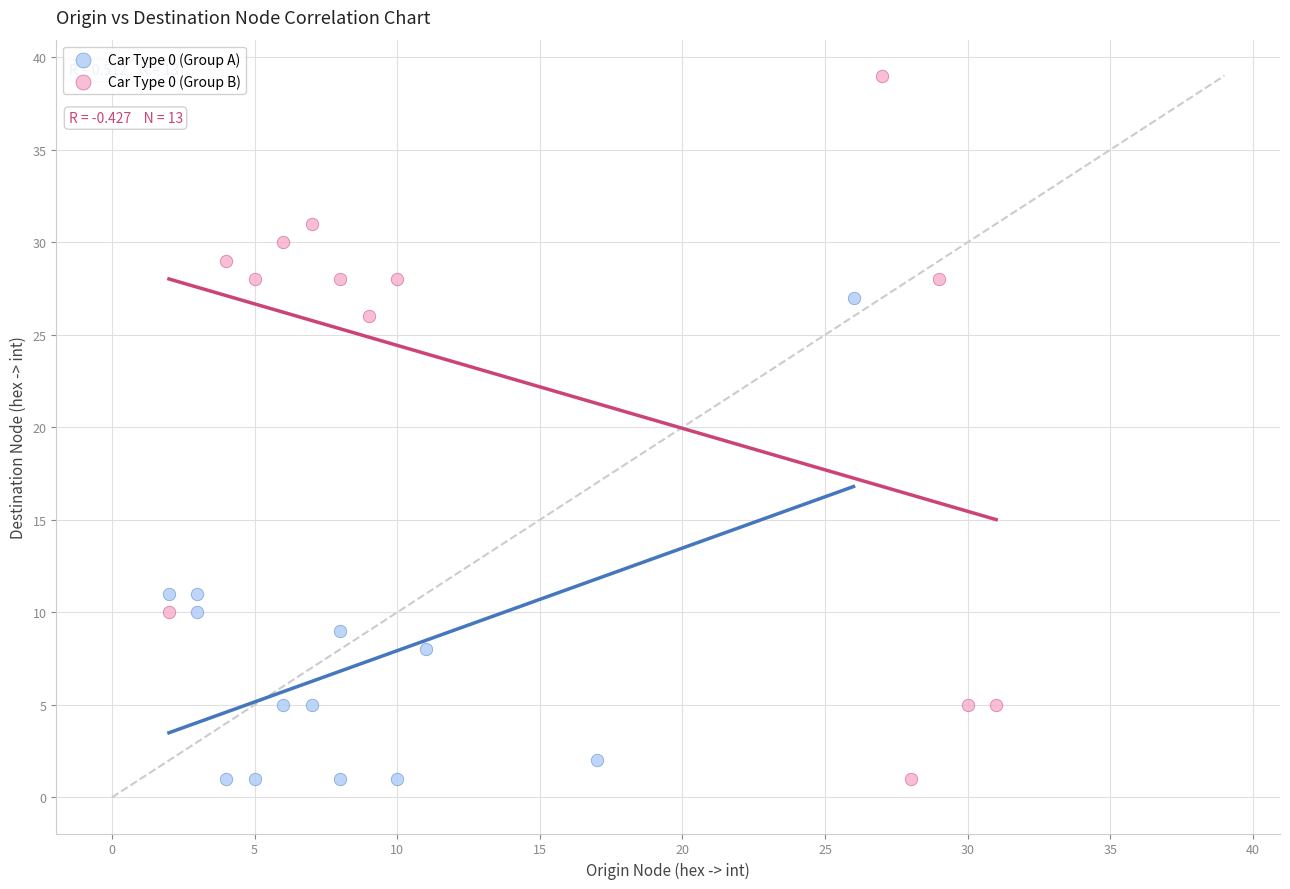

Which series has the widest spread of Y values?

Car Type 0 (Group B)